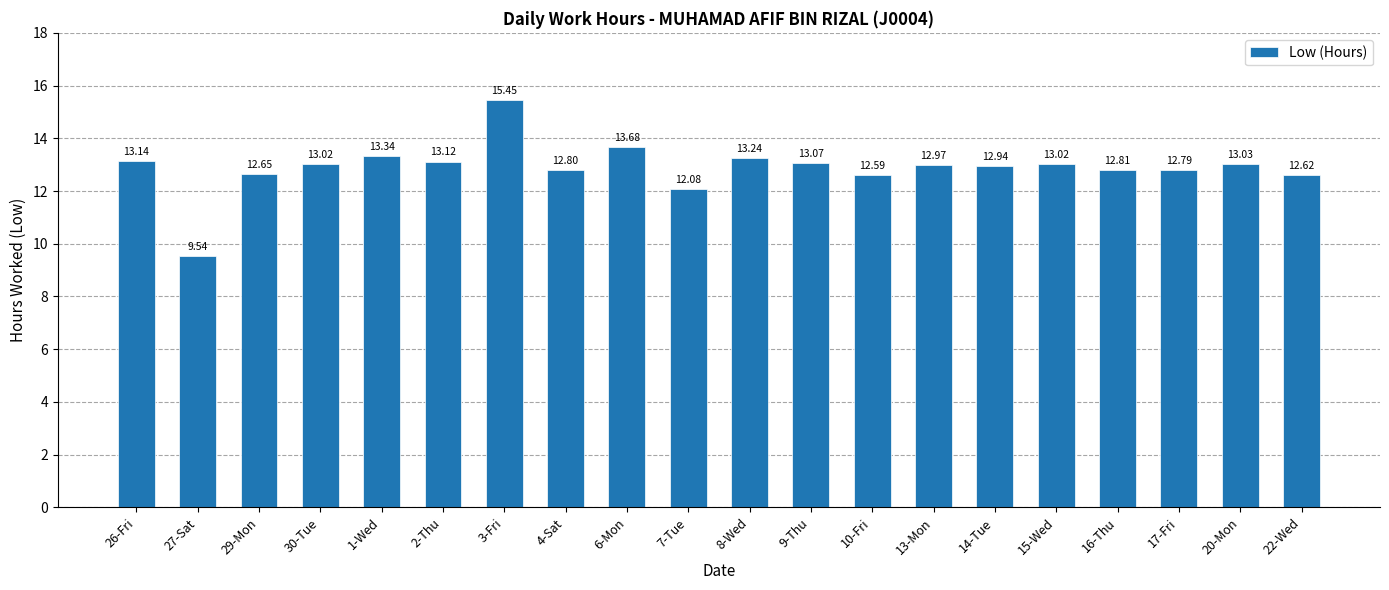

What is the change in value from 7-Tue to 9-Thu?

+1.0